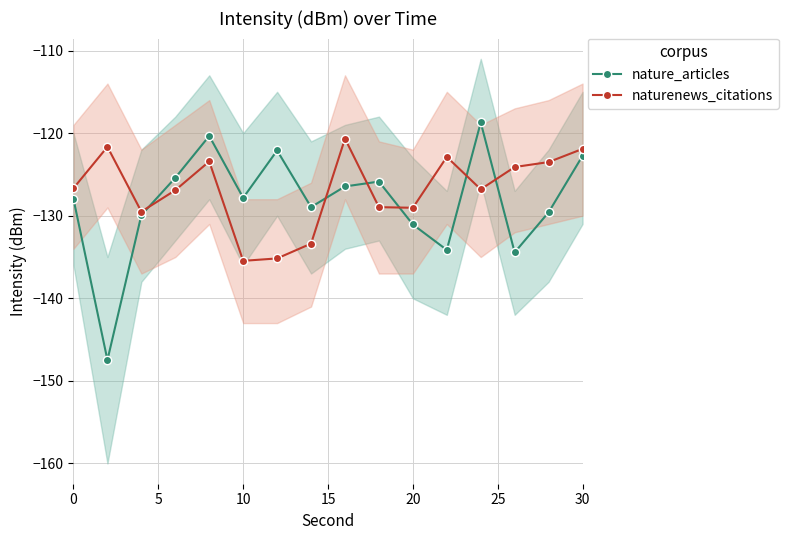

List the series in order of their peak value, lowest first.

naturenews_citations, nature_articles